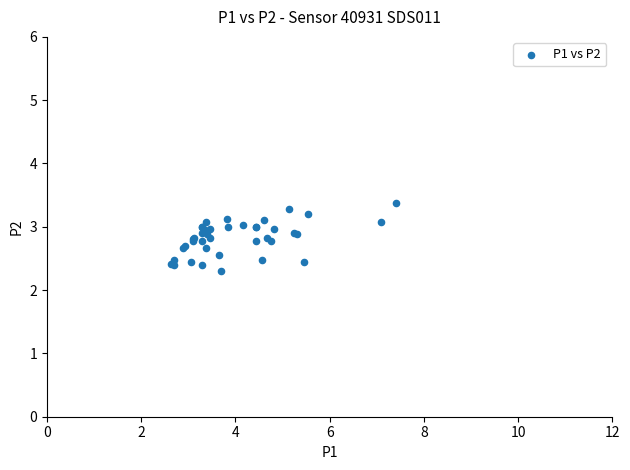

What Y value in the scatter plot is closest to 2?

2.3